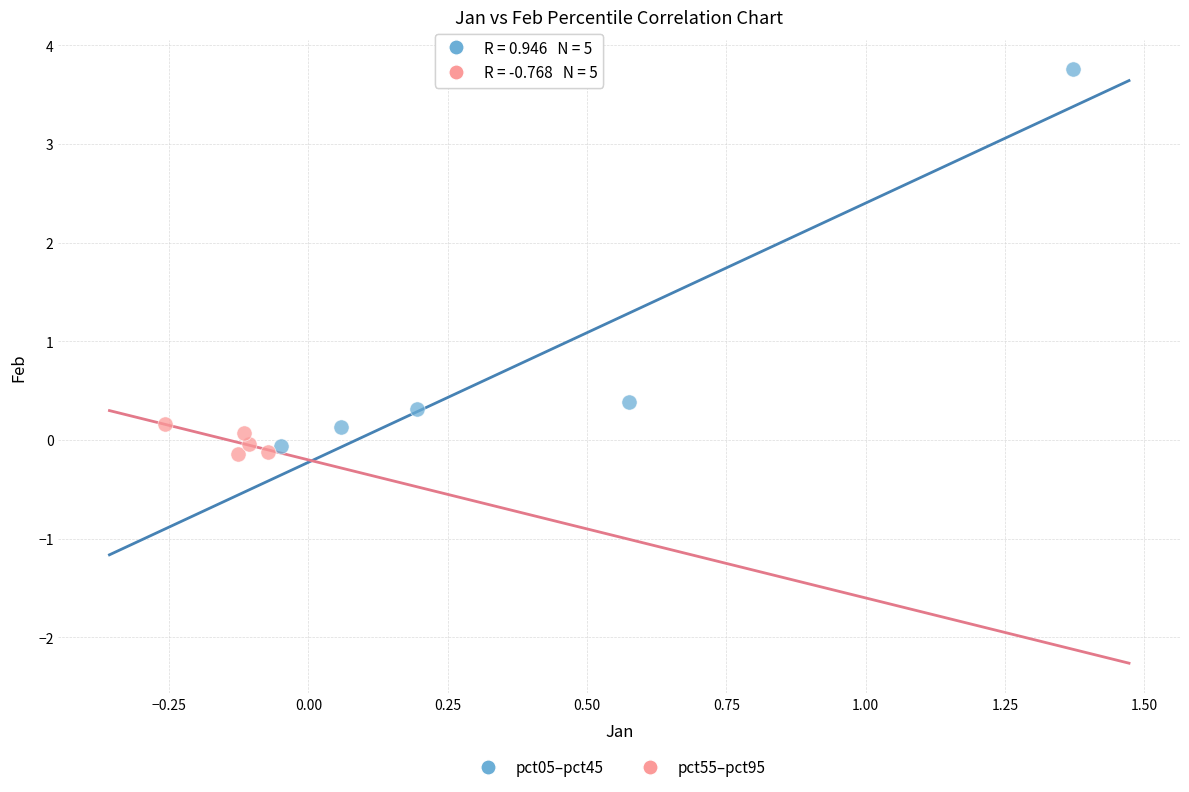

Which series has the largest Y range (max minus min)?

pct05–pct45